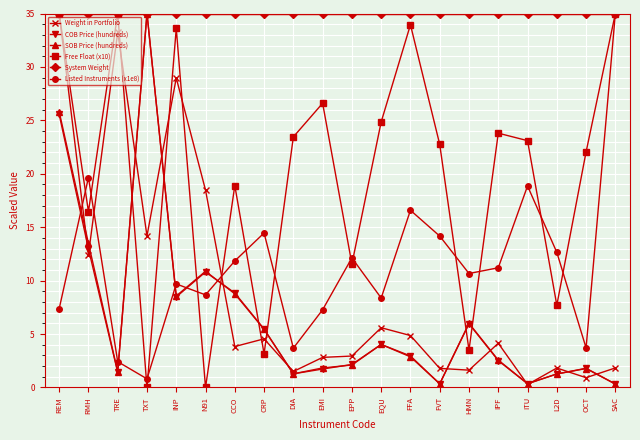

What is the spread (max minus min) of values at HMN?

33.4